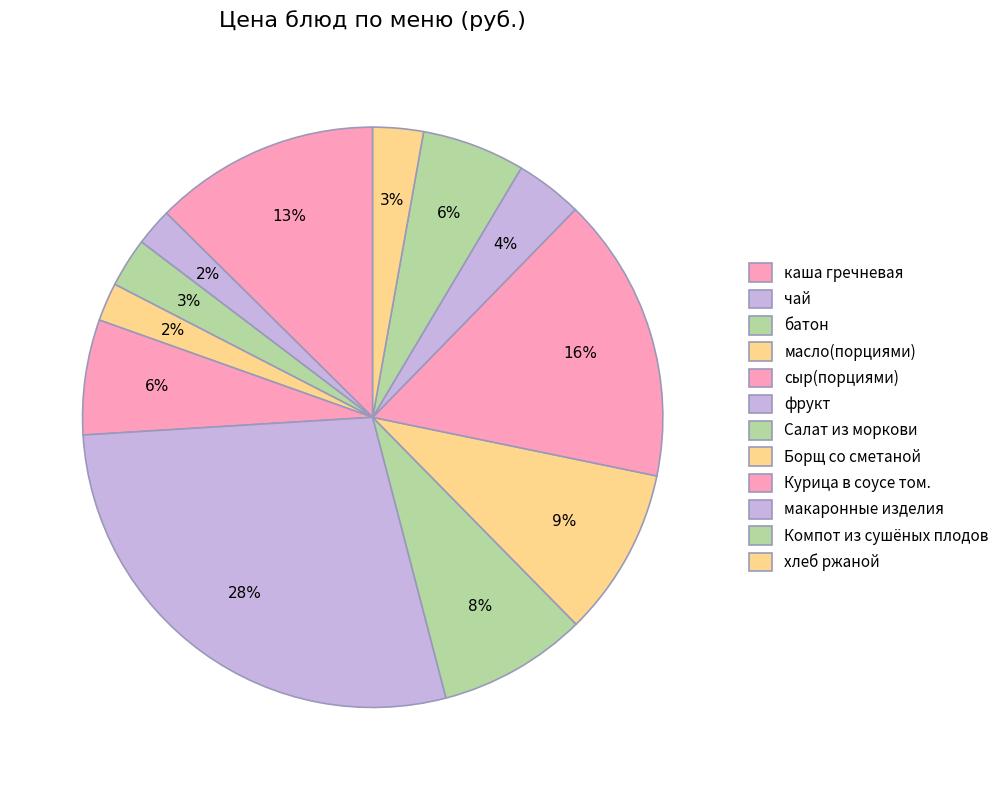

How many segments does this pie chart have?

12